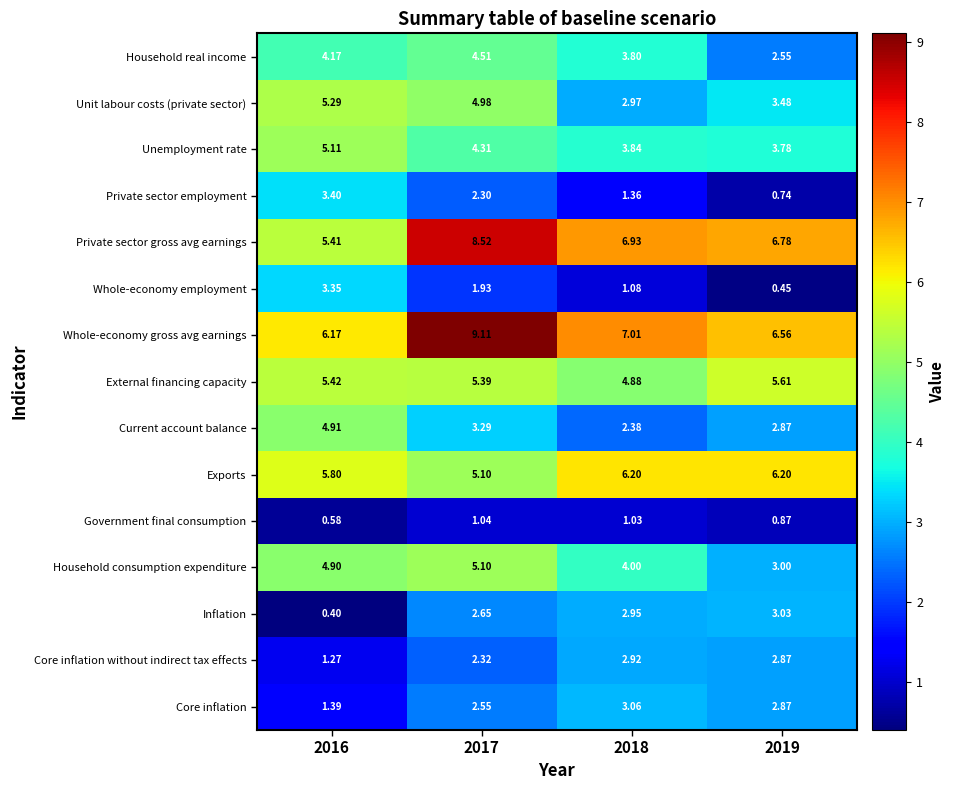

List the series in order of their peak value, lowest first.

Government final consumption, Core inflation without indirect tax effects, Inflation, Core inflation, Whole-economy employment, Private sector employment, Household real income, Current account balance, Household consumption expenditure, Unemployment rate, Unit labour costs (private sector), External financing capacity, Exports, Private sector gross avg earnings, Whole-economy gross avg earnings